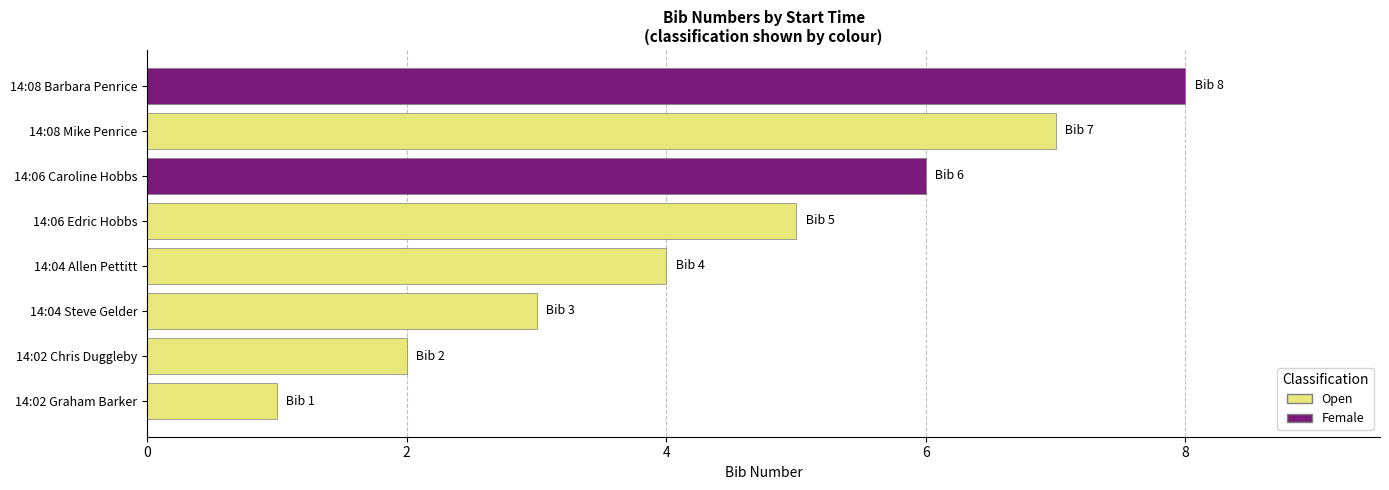

Rank the categories by value from lowest to highest.

14:02 Graham Barker, 14:02 Chris Duggleby, 14:04 Steve Gelder, 14:04 Allen Pettitt, 14:06 Edric Hobbs, 14:06 Caroline Hobbs, 14:08 Mike Penrice, 14:08 Barbara Penrice